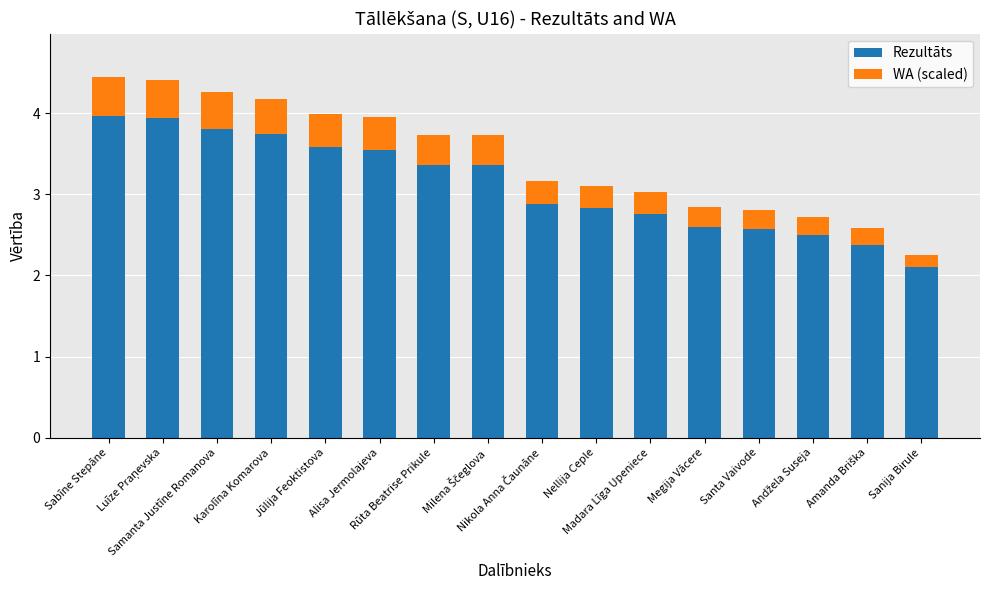

What is the total value across all series at Jūlija Feoktistova?

4.0